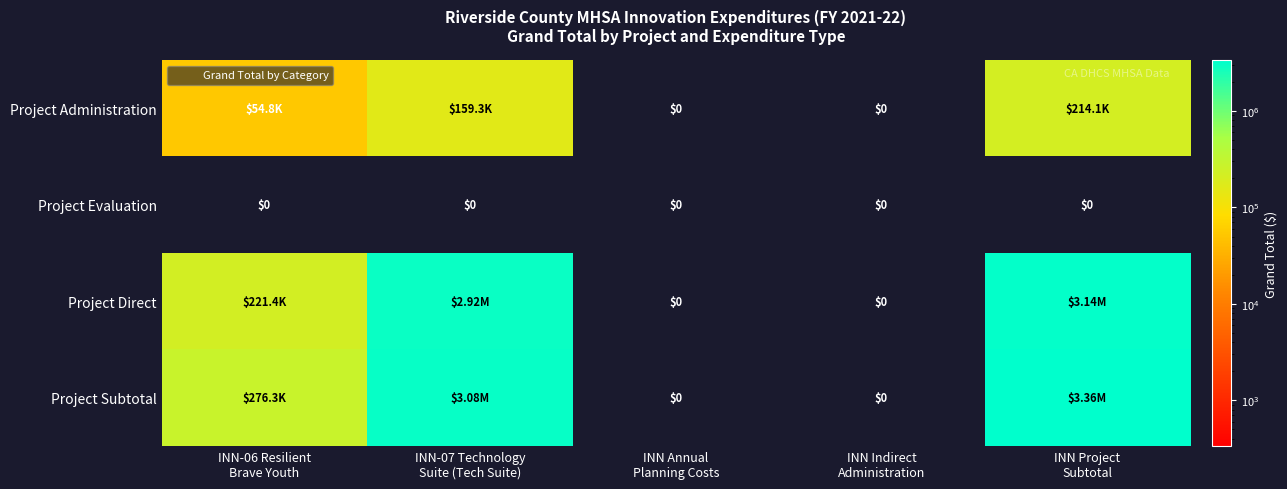

True or false: Project Subtotal has a value of -1573584.9 at INN Indirect Administration.

False